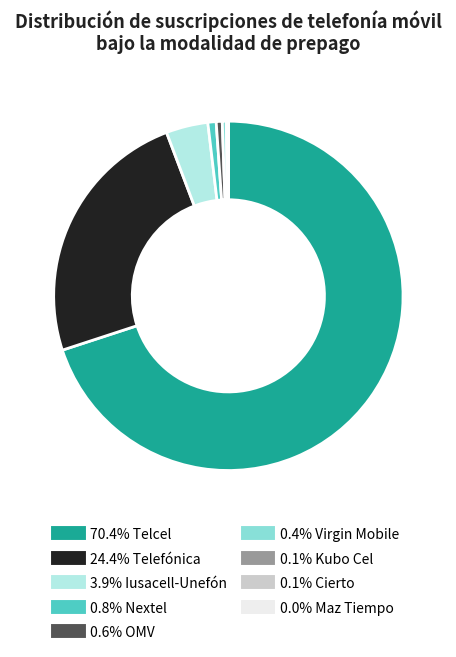

Is there a majority slice in this chart?

Yes